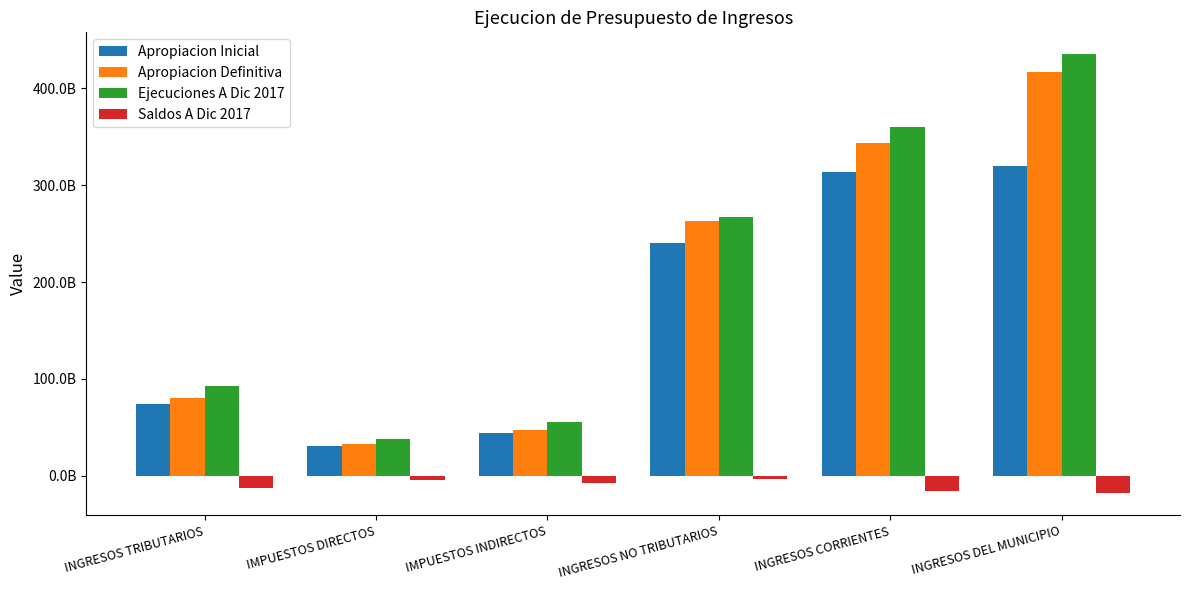

What are all the series names shown in the legend?

Apropiacion Inicial, Apropiacion Definitiva, Ejecuciones A Dic 2017, Saldos A Dic 2017